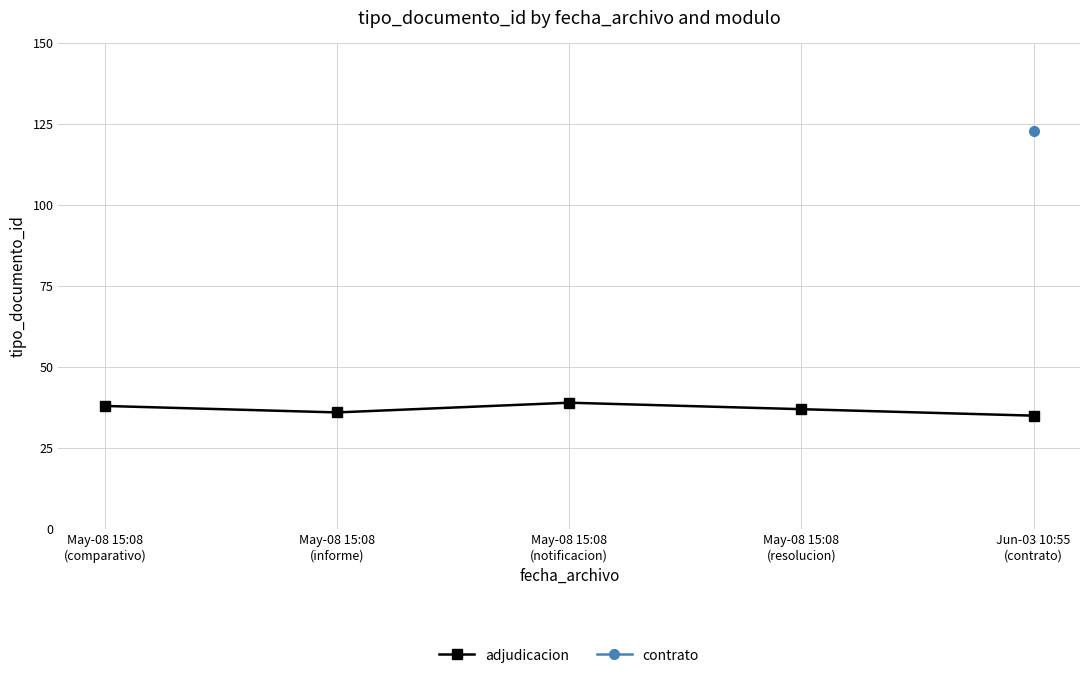

What is the smallest value displayed?

35